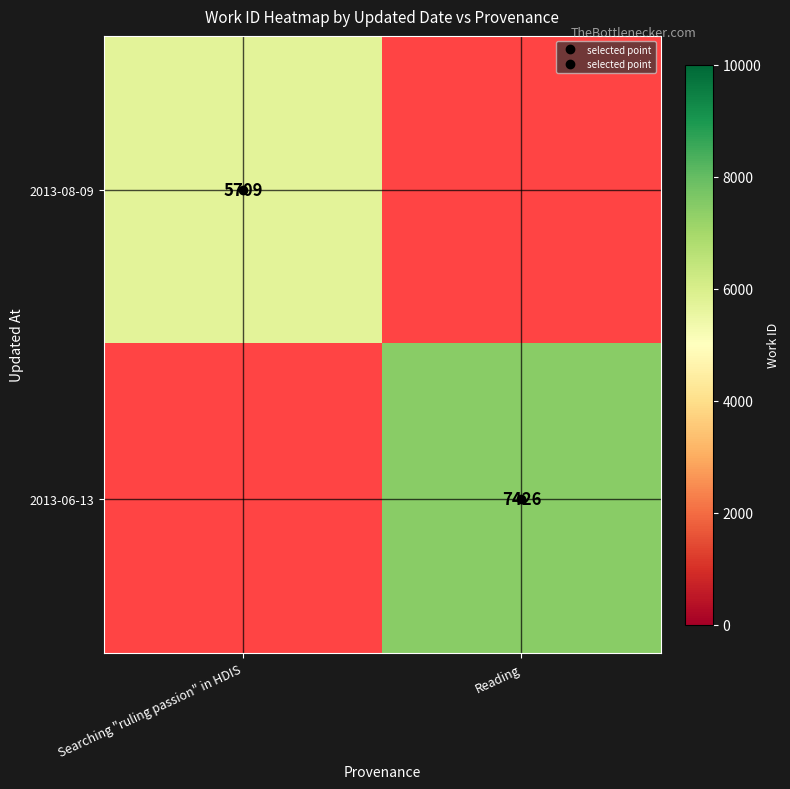

Is the value of 2013-08-09 at Reading greater than the value of 2013-06-13 at Searching "ruling passion" in HDIS?

No